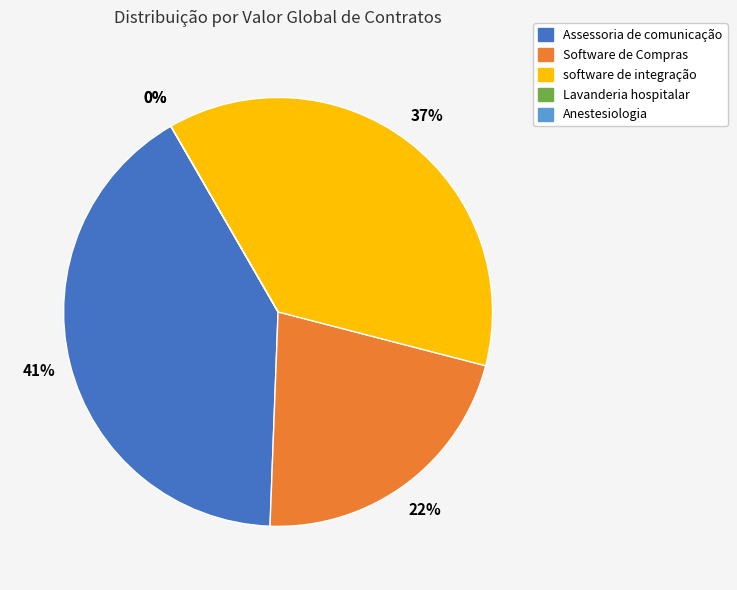

The Lavanderia hospitalar slice represents 0% of the pie. True or false?

True